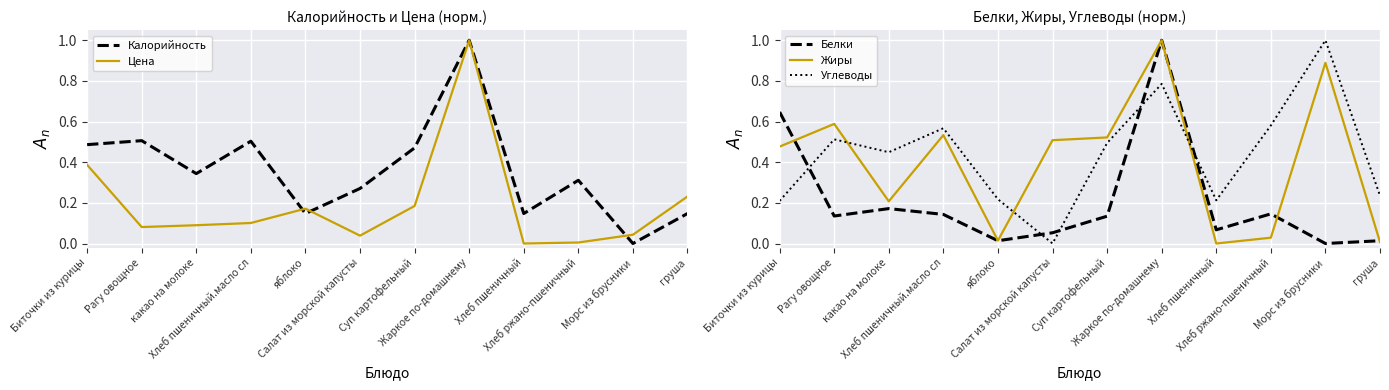

What value does the Углеводы series have at Морс из брусники?

1.0